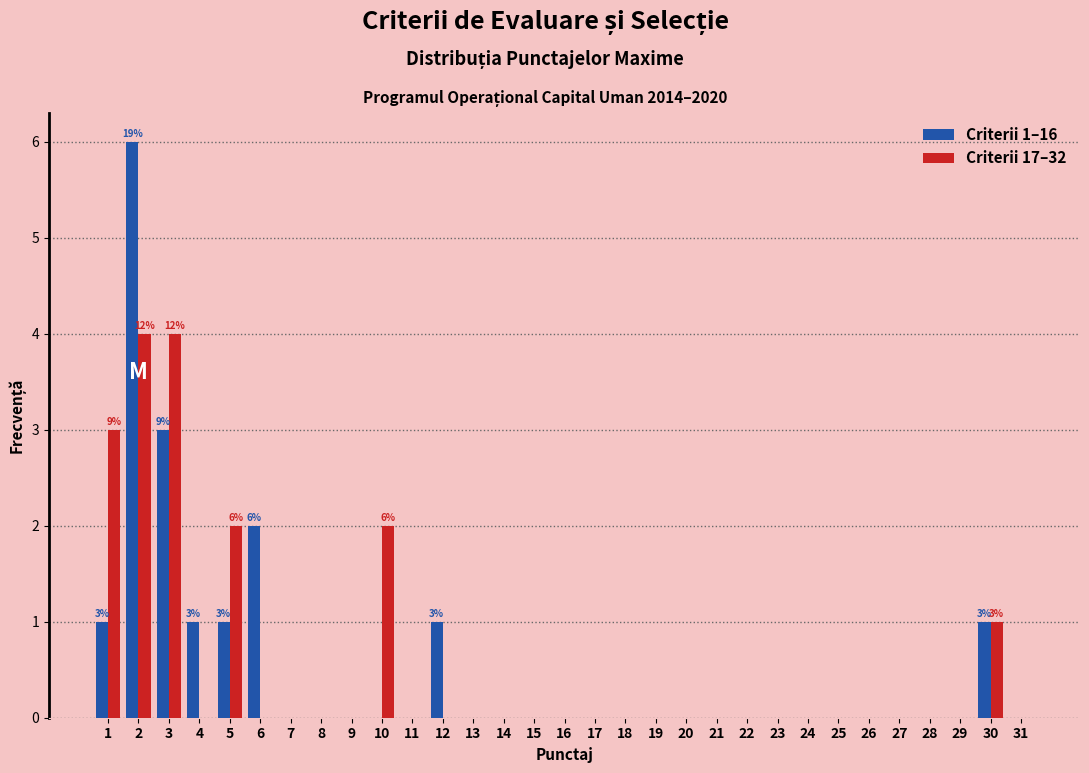

Is the value of Criterii 1–16 at 2 greater than the value of Criterii 17–32 at 24?

Yes